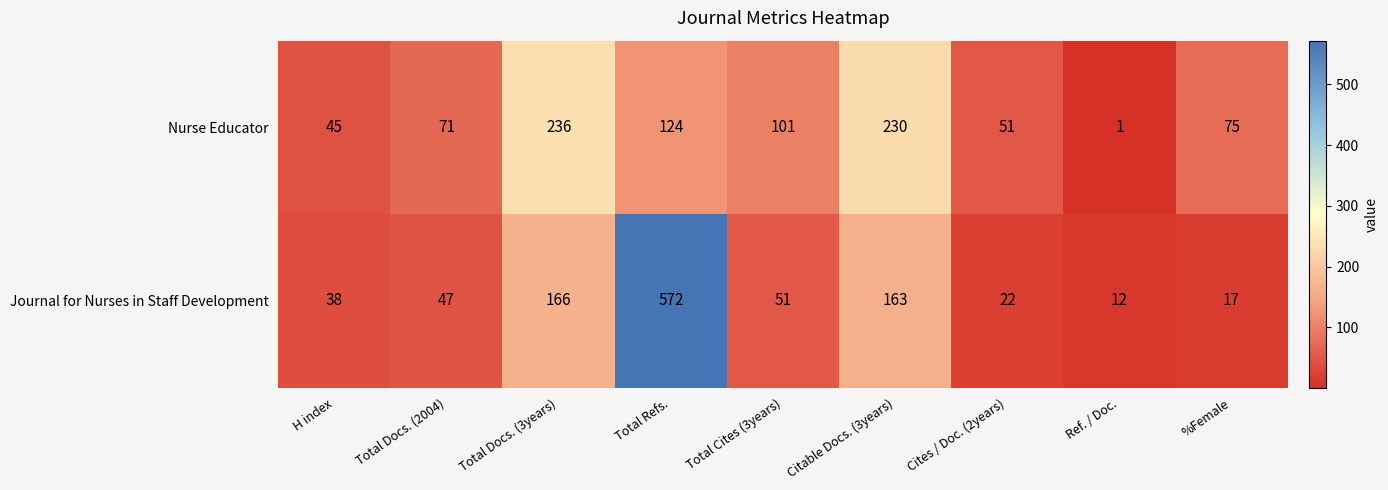

Is it true that Journal for Nurses in Staff Development equals 47 at Total Docs. (2004)?

True